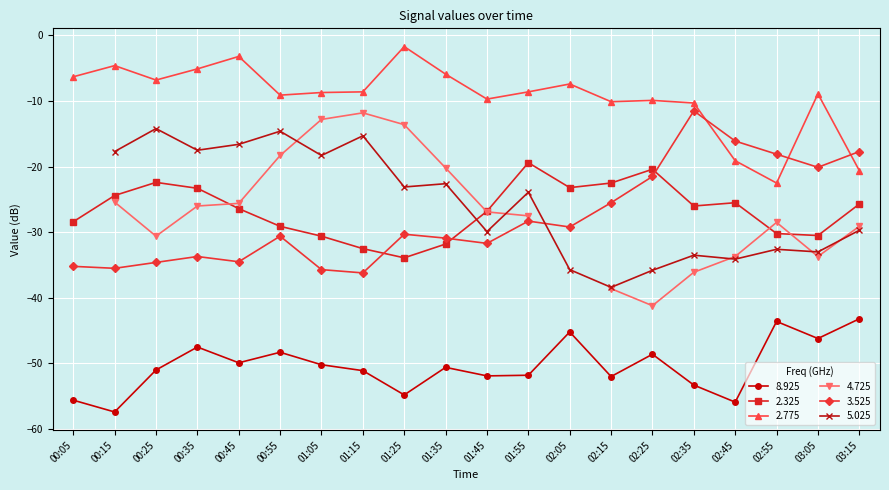

True or false: 2.775 and 2.325 intersect in this chart.

False